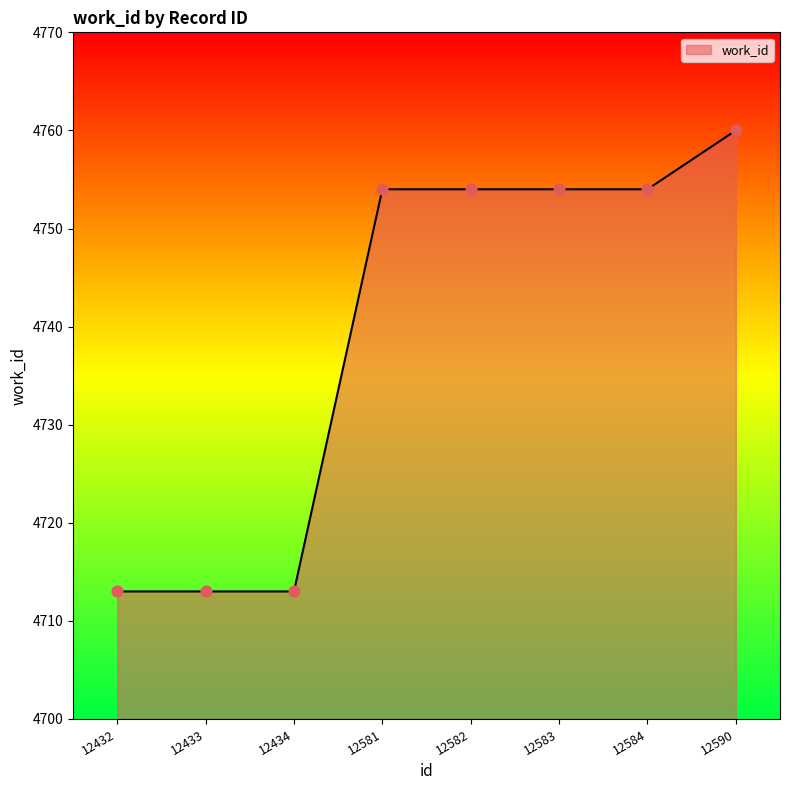

What is the ratio of the value at 12584 to the value at 12582?

1.0